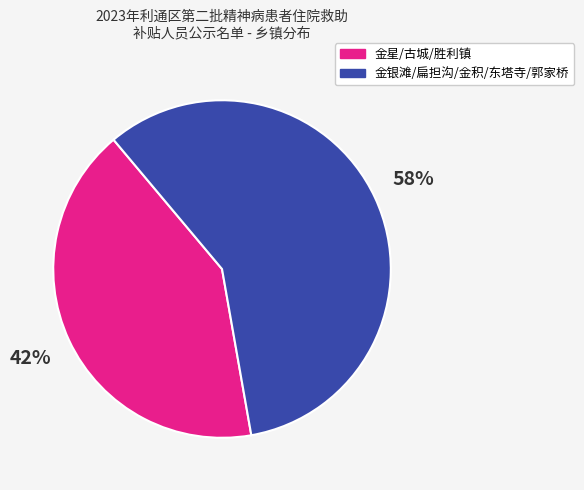

Is there a majority slice in this chart?

Yes